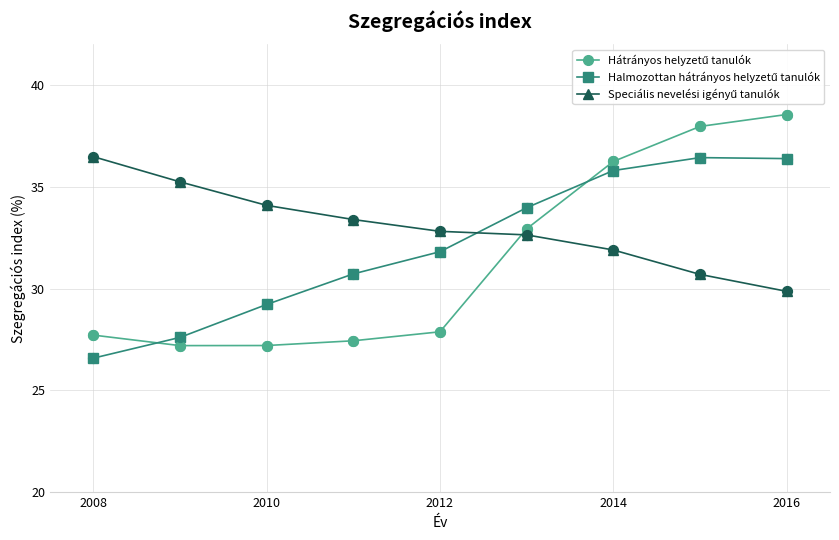

What is the smallest value displayed?

26.6